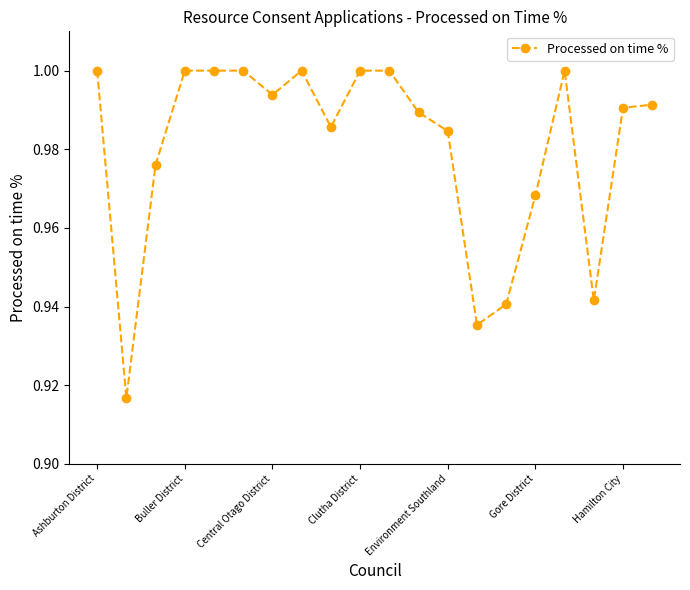

What is the difference between the maximum and minimum values?

0.1